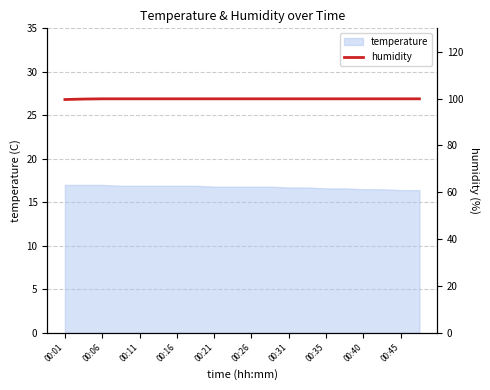

How many data points does each series have?

20